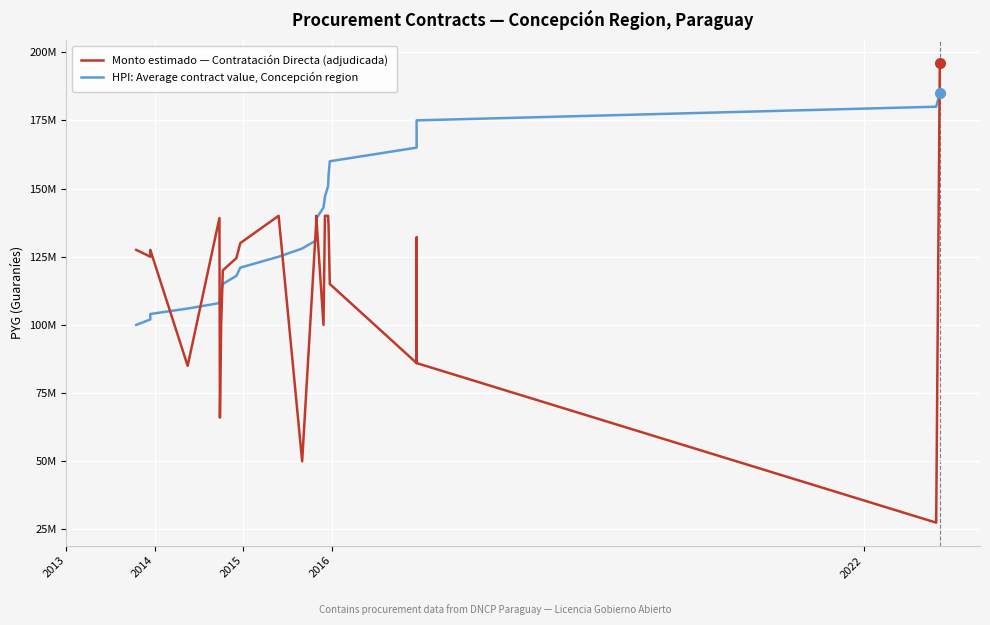

How many lines are shown in the chart?

2